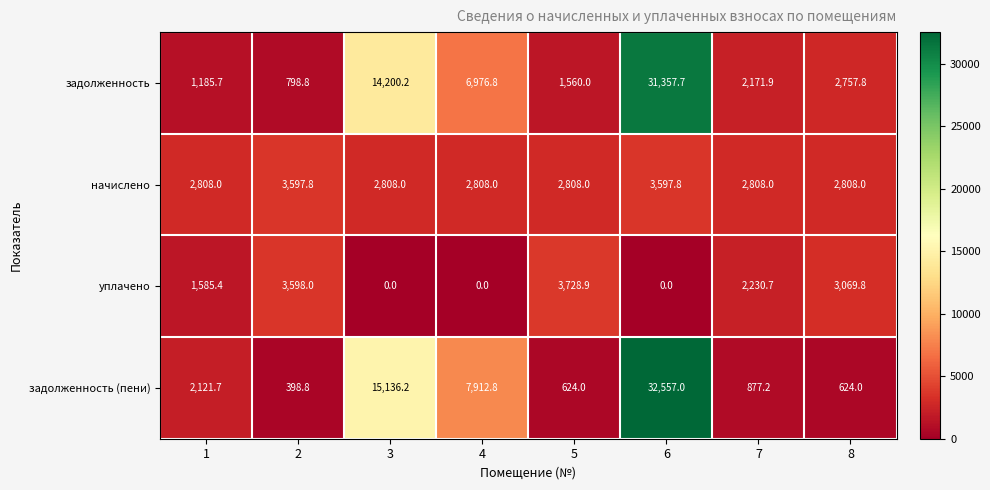

Rank the series at 4 from lowest to highest value.

уплачено, начислено, задолженность, задолженность (пени)